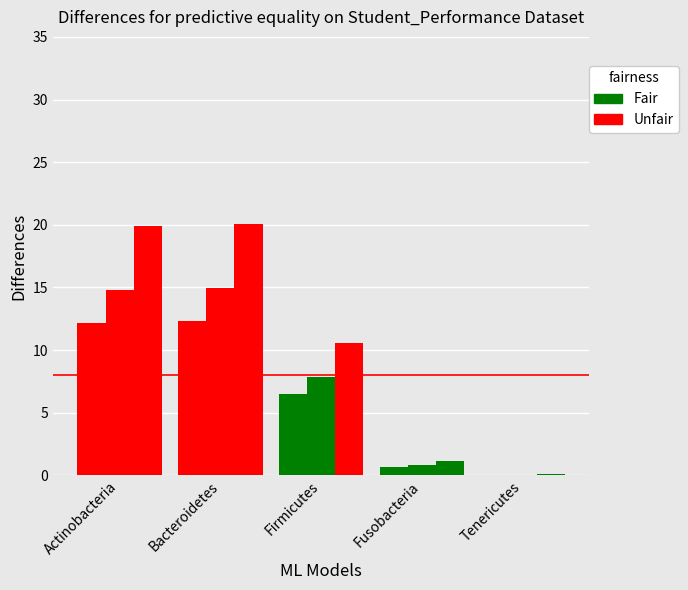

What is the total value across all series at Firmicutes?

25.0